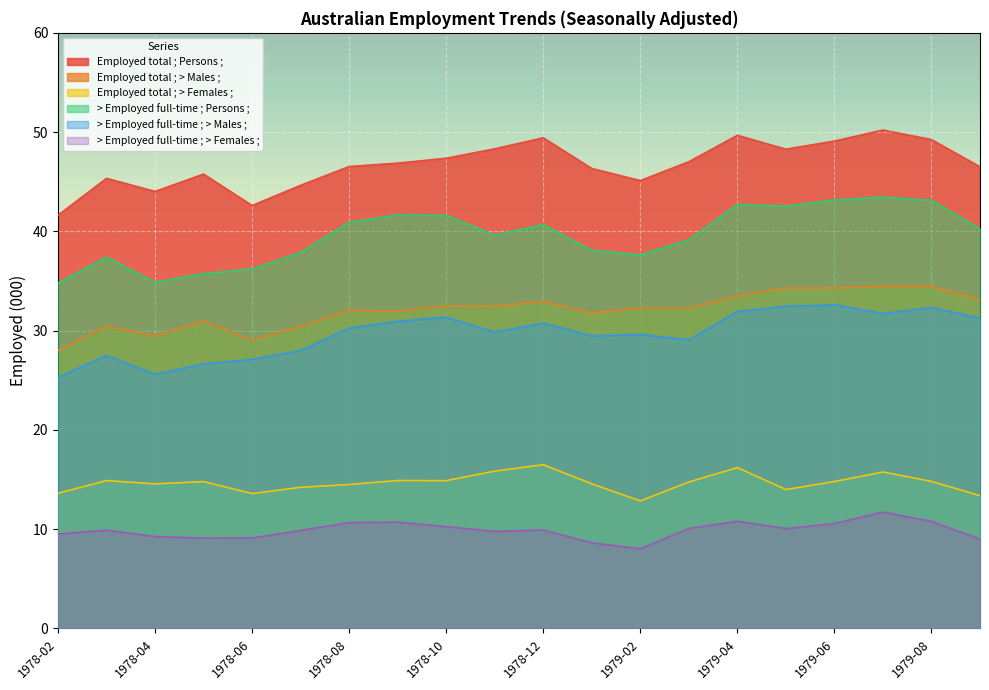

What position from the right is 1978-12?

10